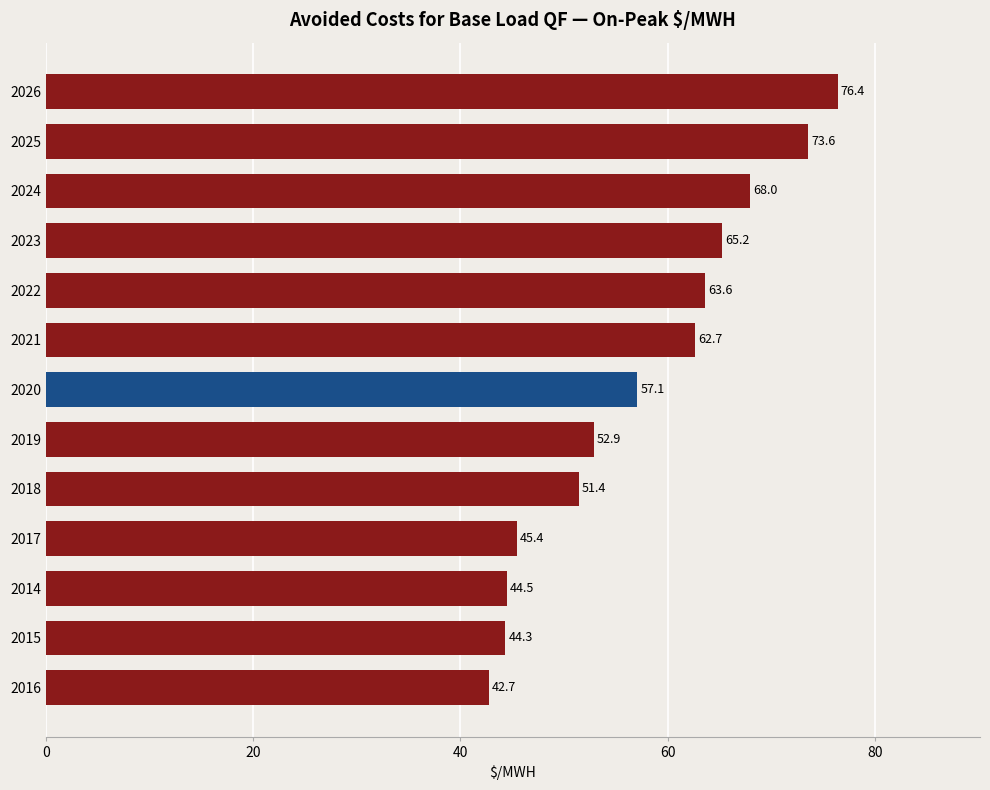

What is the change in value from 2014 to 2016?

-1.8